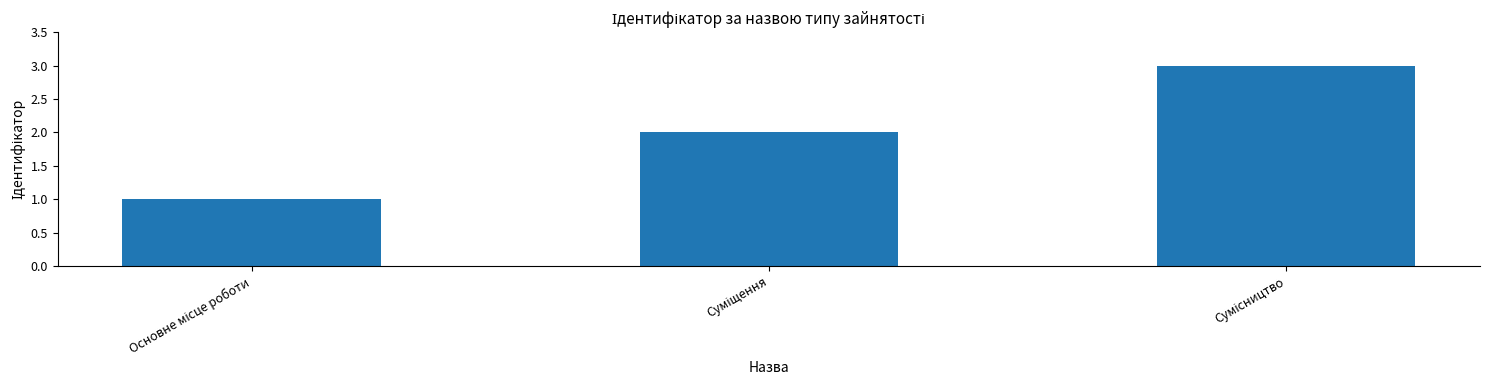

What is the greatest value displayed?

3